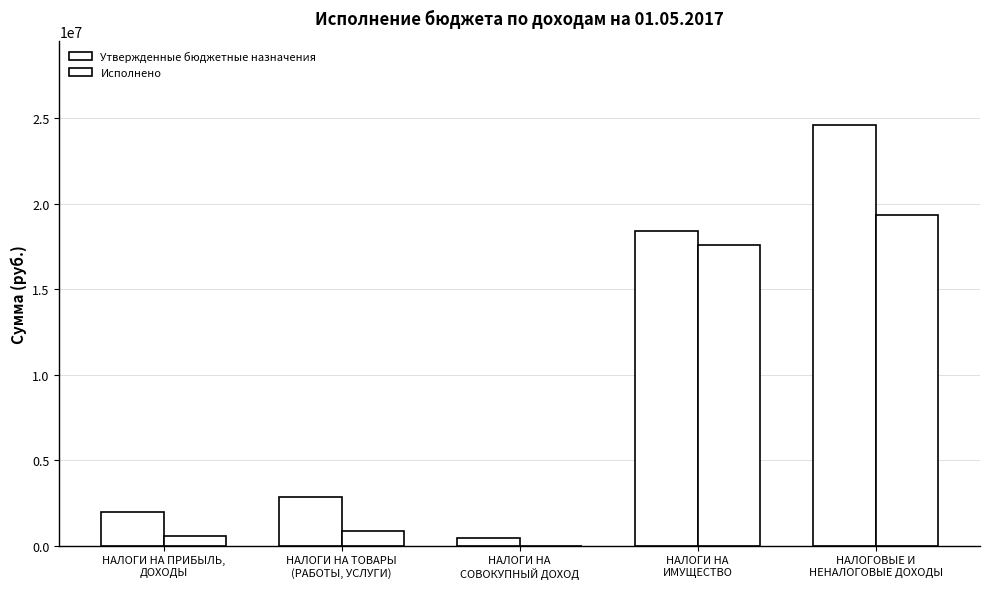

What is the value of the Исполнено bar at the 5th from the left?

19346342.6